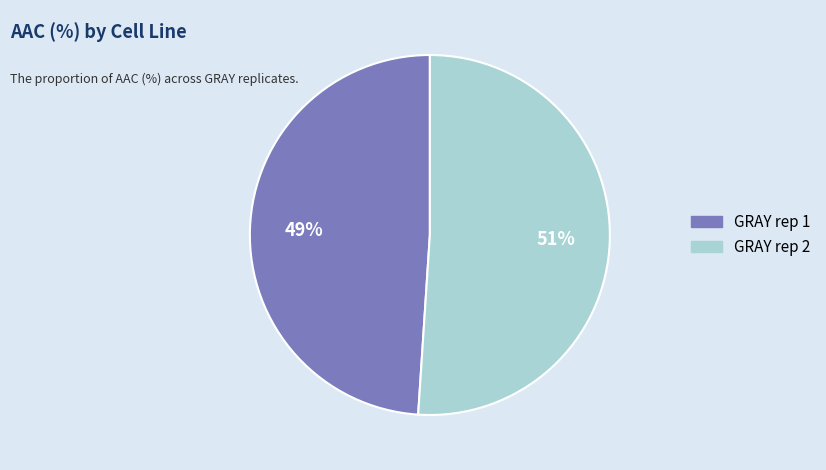

Which has a higher value, GRAY rep 2 or GRAY rep 1?

GRAY rep 2